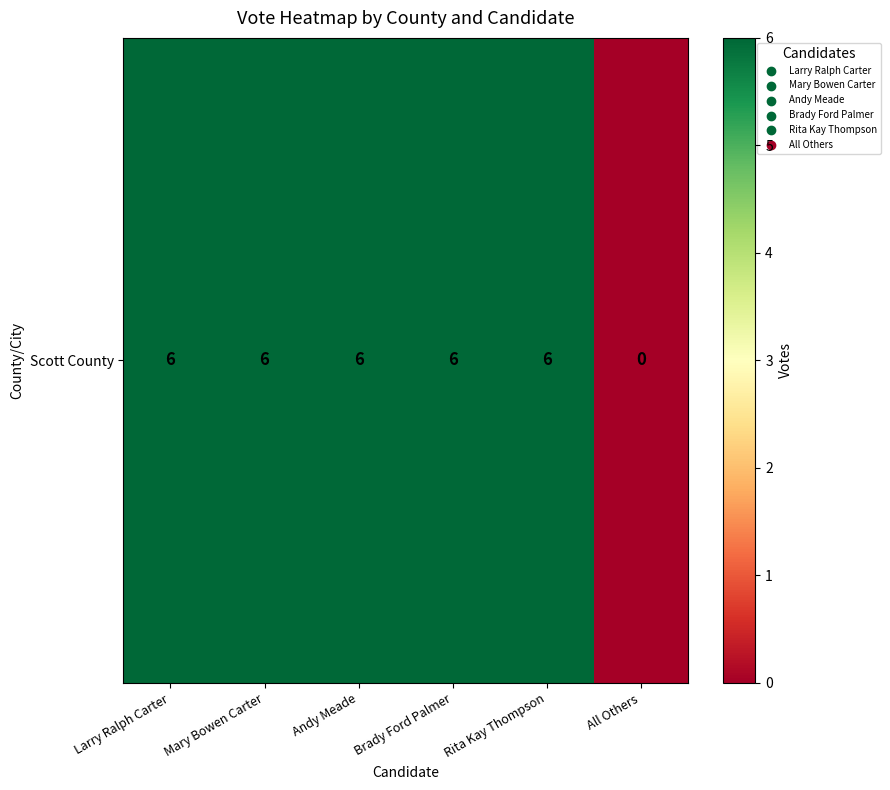

Rank the categories by value from highest to lowest.

Larry Ralph Carter, Mary Bowen Carter, Andy Meade, Brady Ford Palmer, Rita Kay Thompson, All Others